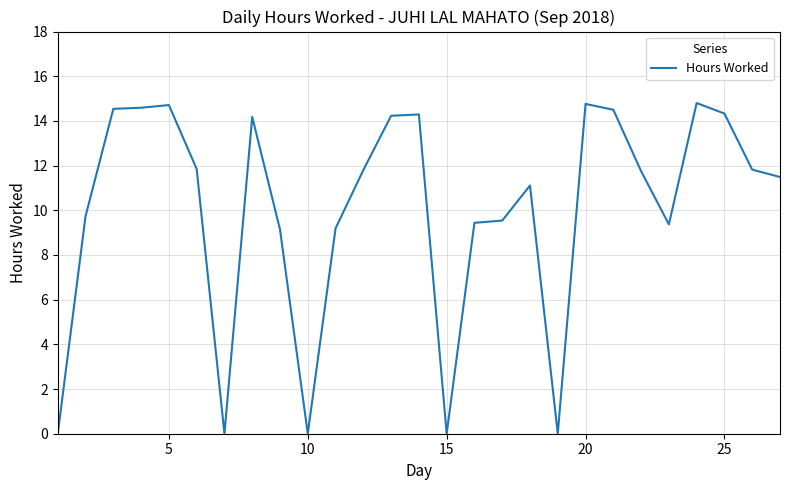

What is the greatest value displayed?

14.8